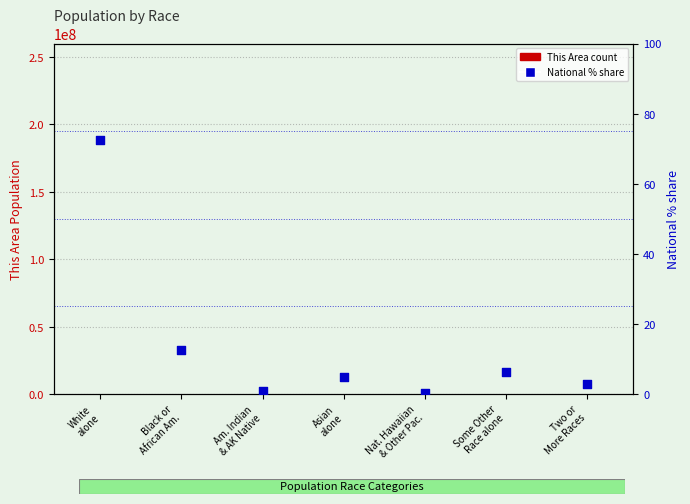

Which series has the largest total across all categories?

This Area count